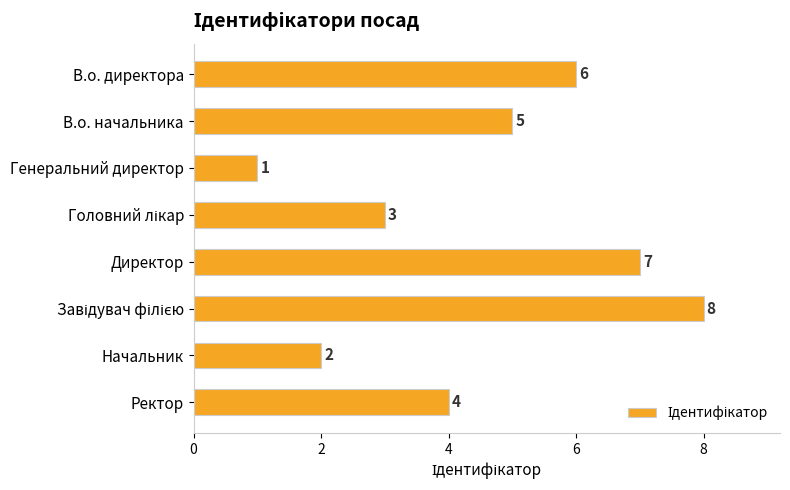

Approximately how many times larger is the value at В.о. начальника compared to Генеральний директор?

5.0